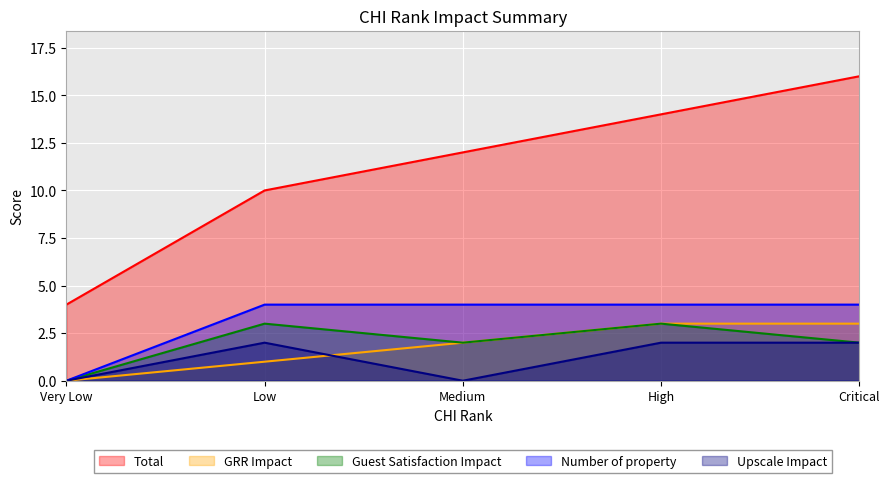

How many times do Upscale Impact and GRR Impact cross each other?

1